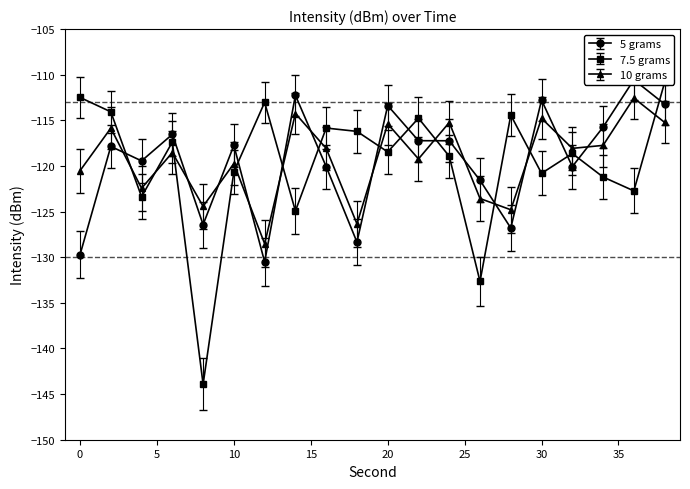

What is the spread (max minus min) of values at 16?

4.2